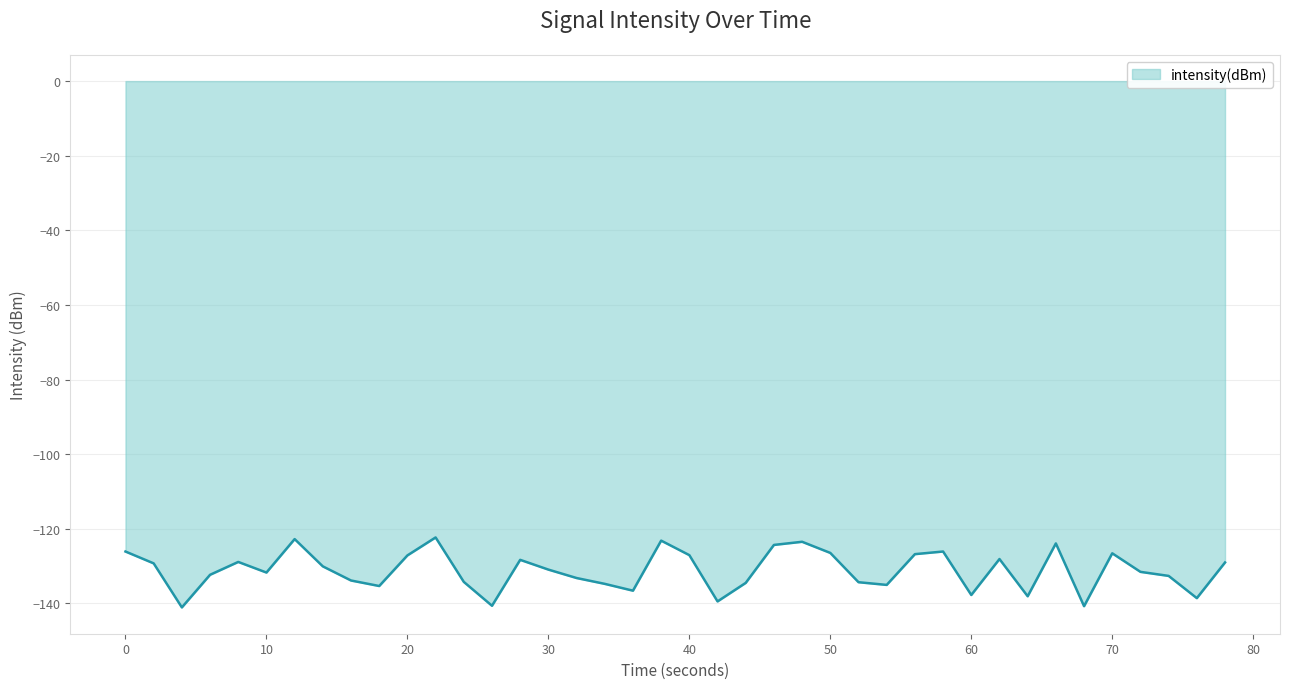

What is the difference between the maximum and minimum values?

18.8